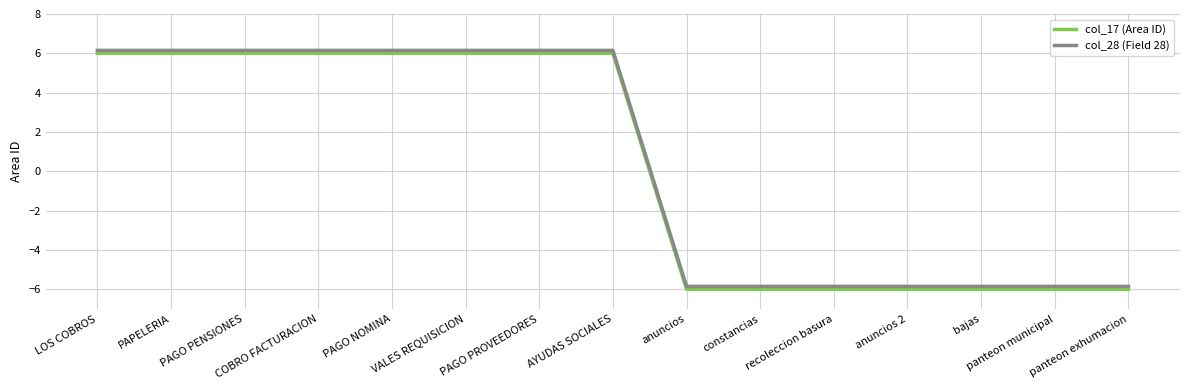

How many lines are shown in the chart?

2